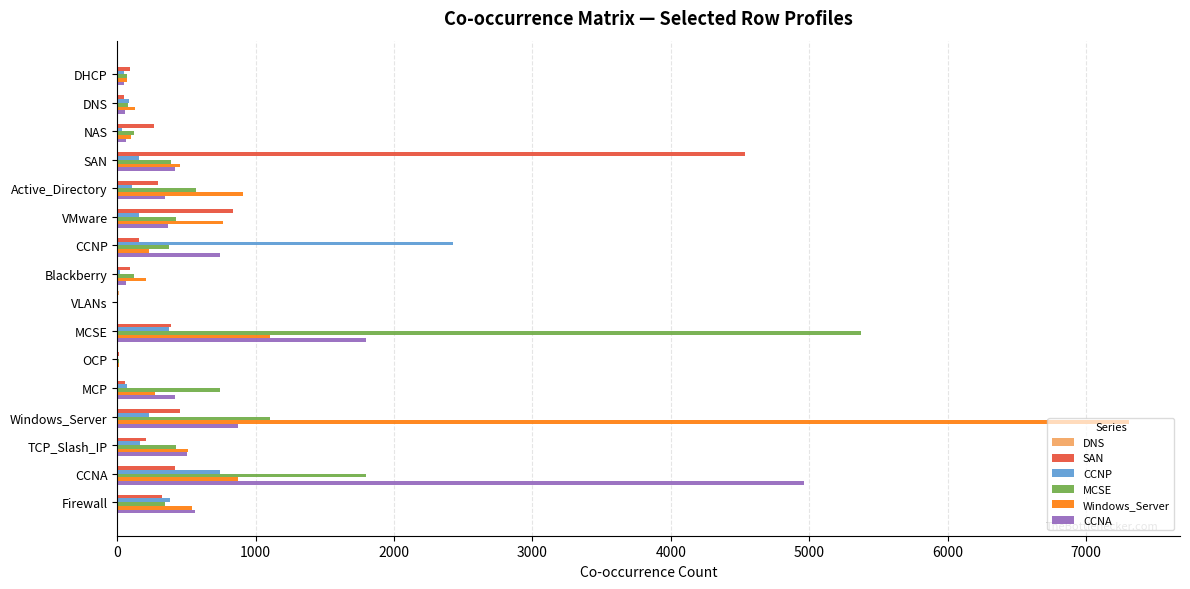

What is the greatest value displayed?

7314